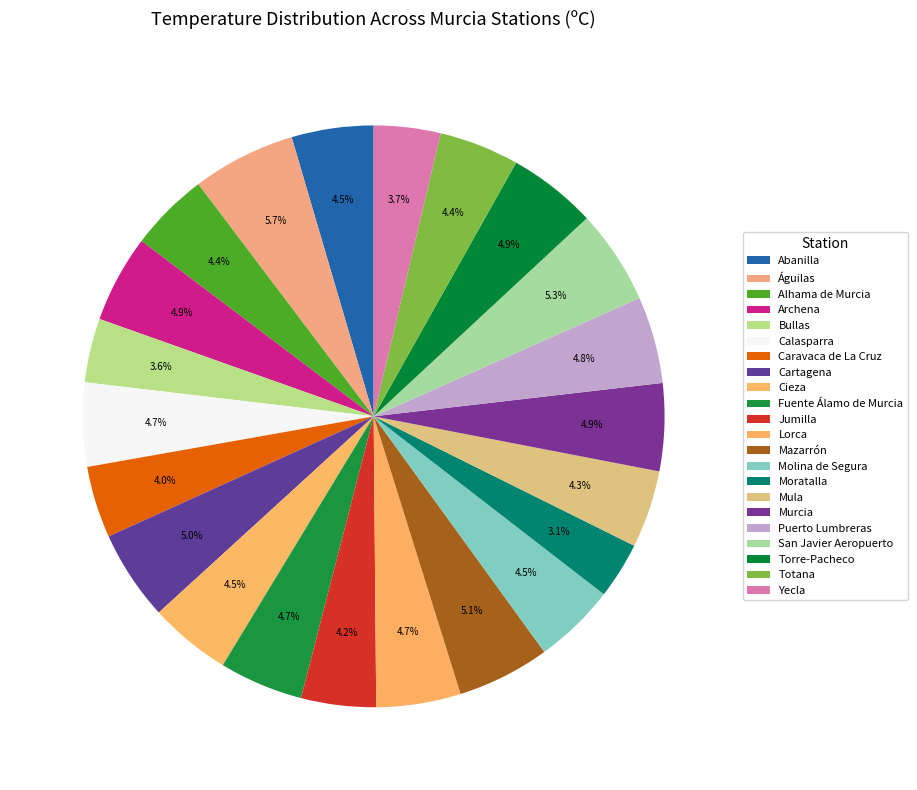

To the nearest percent, what is the combined percentage of Mula and Cartagena?

9%